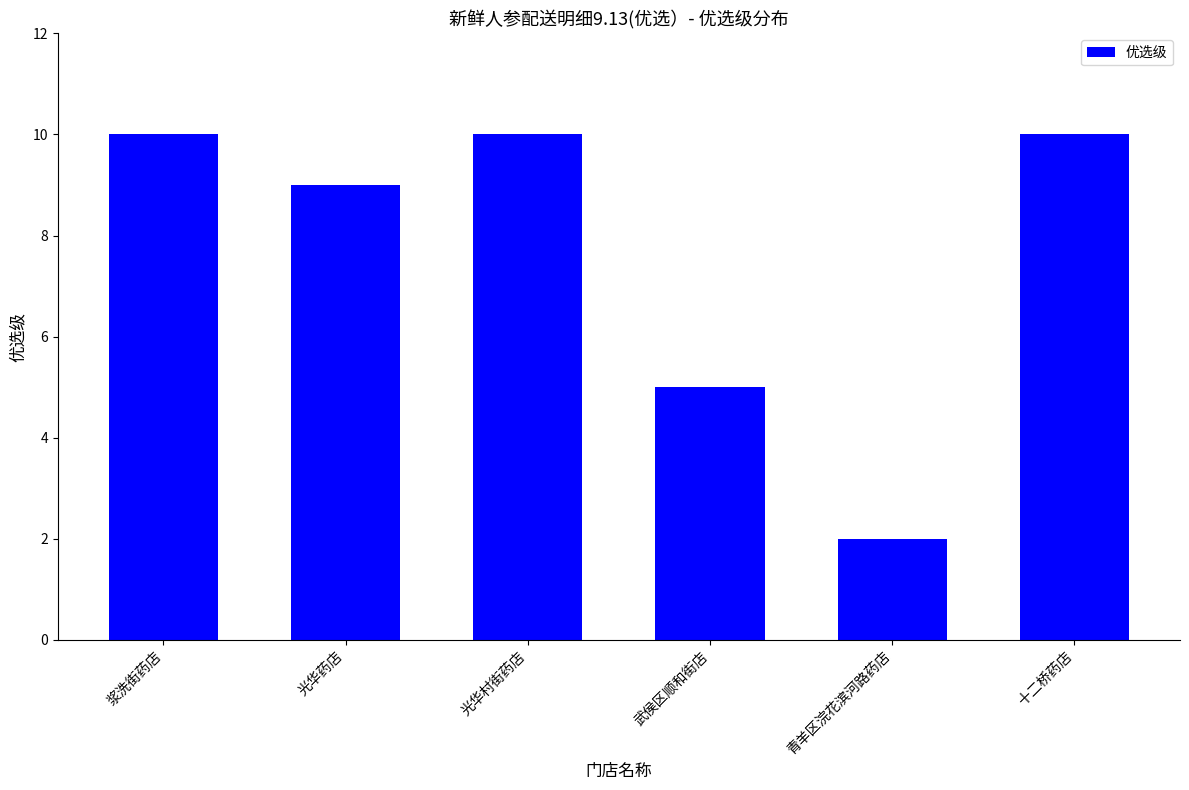

Which has a higher value, 光华村街药店 or 光华药店?

光华村街药店